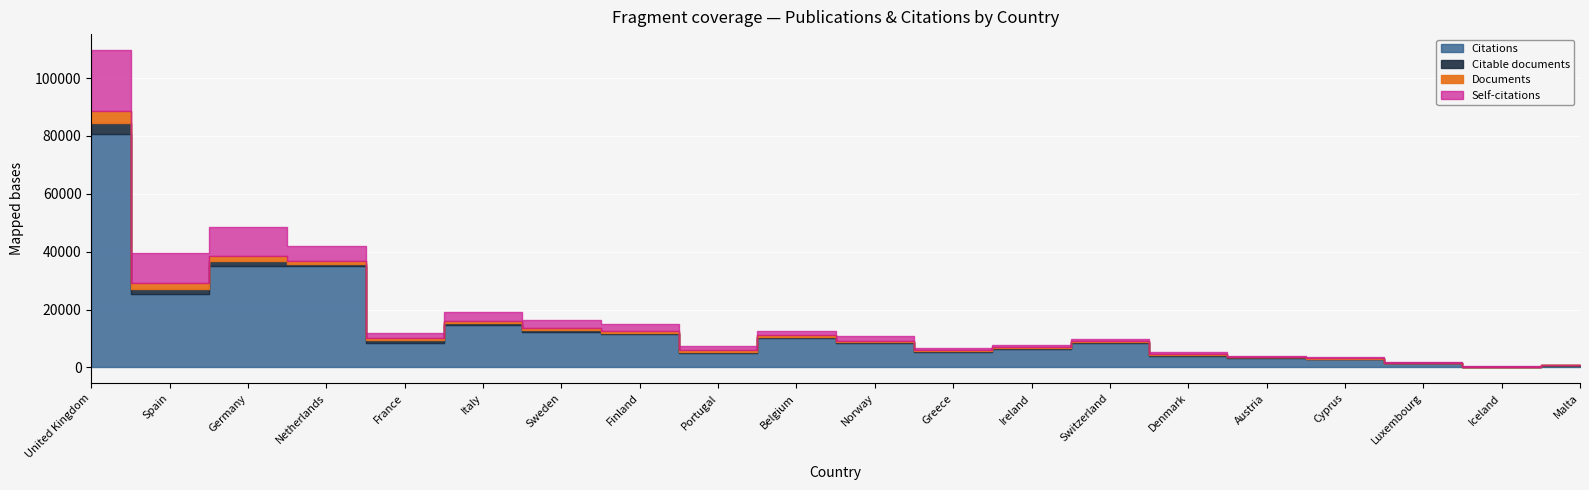

What is the difference between the Documents values at Cyprus and United Kingdom?

3970